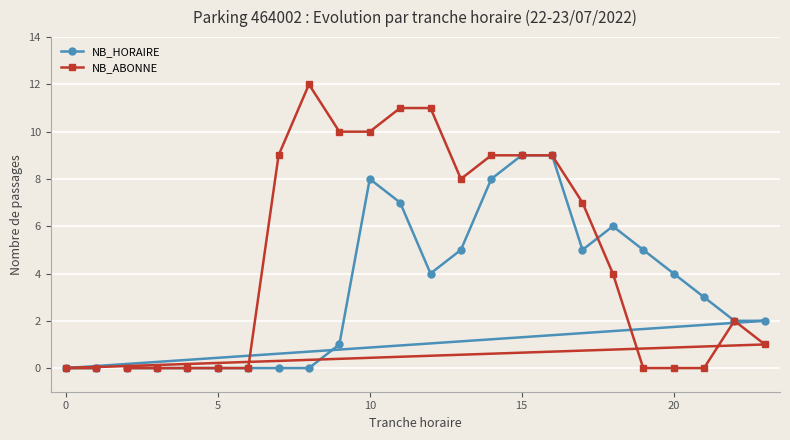

Reading left to right, extract all data points from this chart.

NB_HORAIRE: 0	0	0	0	0	0	0	0	0	1	8	7	4	5	8	9	9	5	6	5	4	3	2	2
NB_ABONNE: 0	0	0	0	0	0	0	9	12	10	10	11	11	8	9	9	9	7	4	0	0	0	2	1